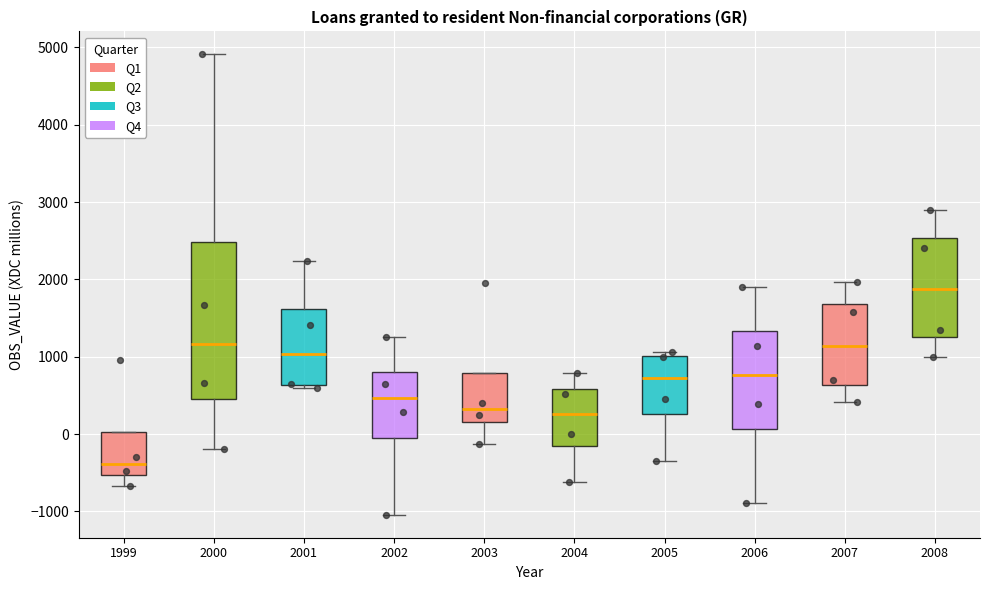

Reading left to right, read every box against the y-axis: the position of its median line, the range the box covers, and the ends of its whiskers. The values are not printed on the chart, so give them approximately, as read against the axis.

1999: median -400, box -500 to 0, whiskers -700 to 0
2000: median 1200, box 400 to 2500, whiskers -200 to 4900
2001: median 1000, box 600 to 1600, whiskers 600 (just below the box's lower edge) to 2200
2002: median 500, box -100 to 800, whiskers -1000 to 1300
2003: median 300, box 200 to 800, whiskers -100 to 800
2004: median 300, box -200 to 600, whiskers -600 to 800
2005: median 700, box 300 to 1000, whiskers -400 to 1100
2006: median 800, box 100 to 1300, whiskers -900 to 1900
2007: median 1100, box 600 to 1700, whiskers 400 to 2000
2008: median 1900, box 1300 to 2500, whiskers 1000 to 2900